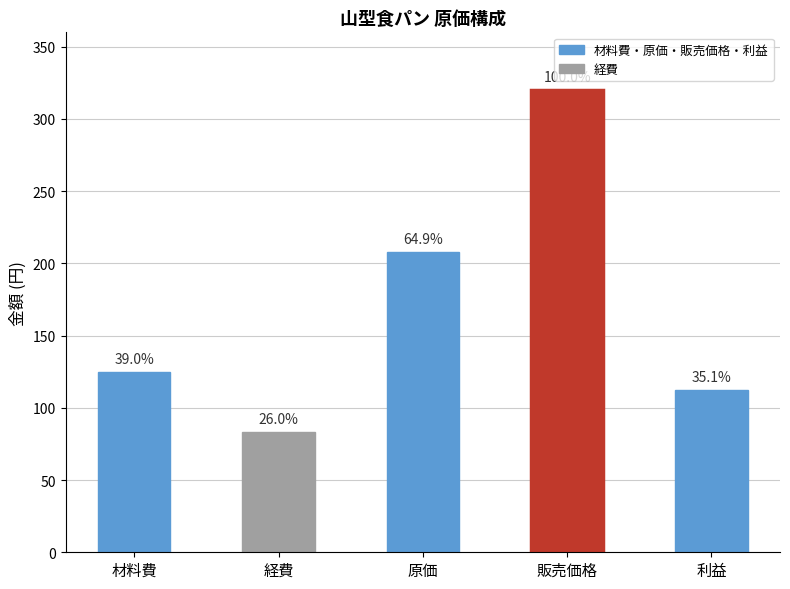

What is the label of the 4th bar from the left?

販売価格